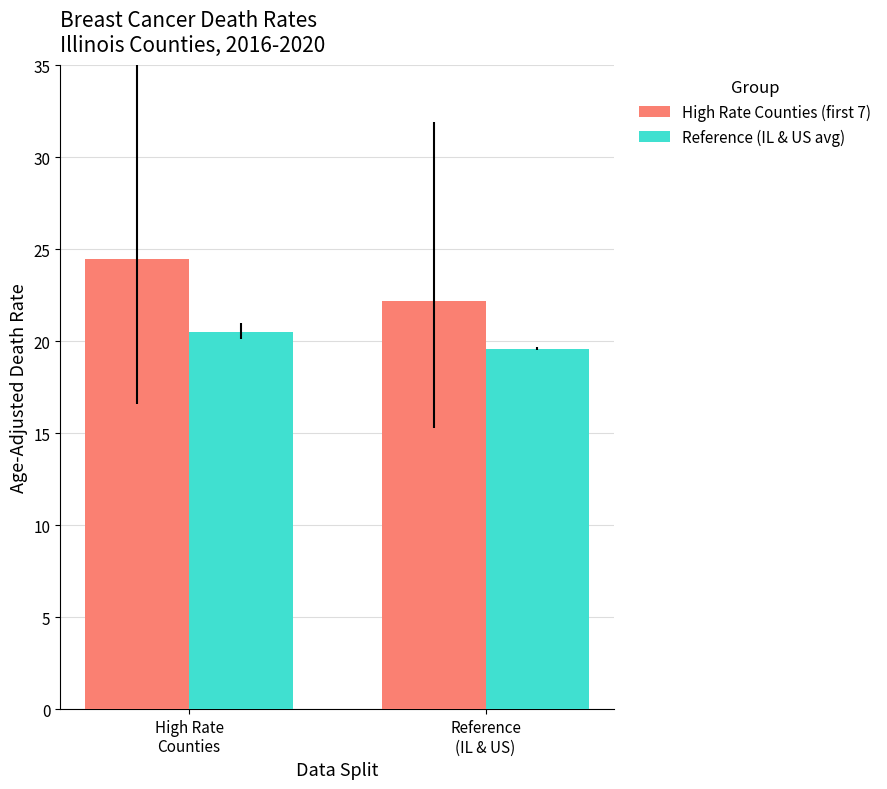

The Reference (IL & US avg) series shows 9.1 at High Rate
Counties. True or false?

False